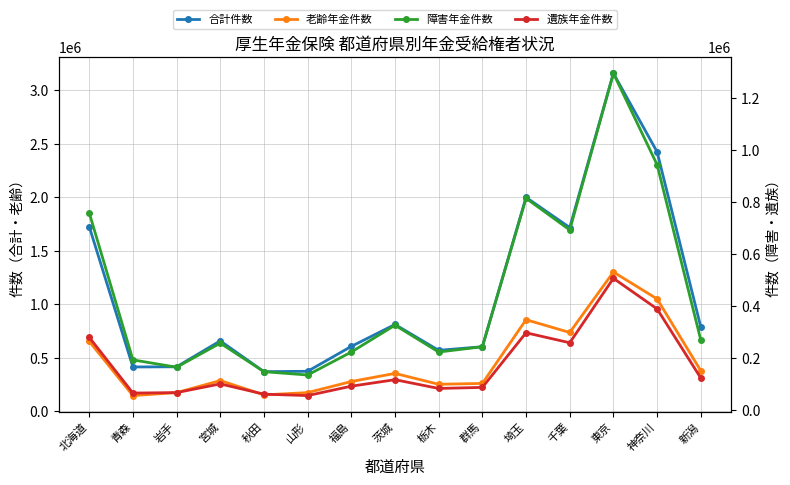

Which category has the highest value across all series?

東京